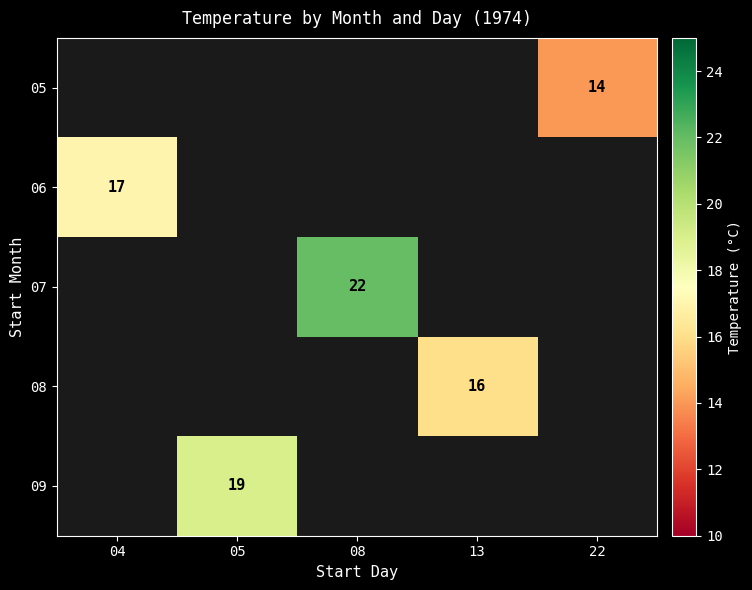

The 05 series shows 24 at 22. True or false?

False